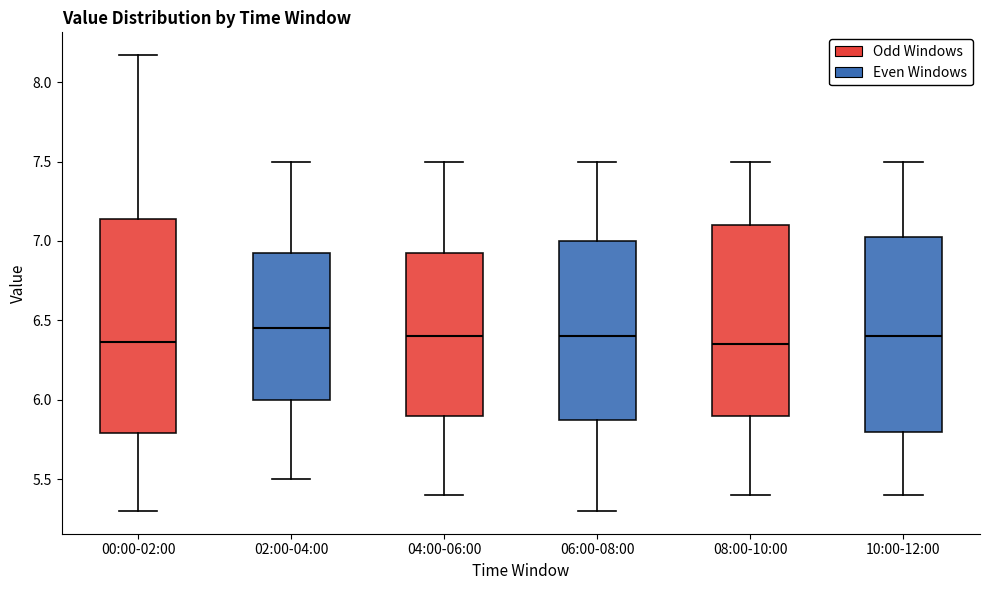

Where does the upper whisker of the box for 08:00-10:00 end on the y-axis? The values are not printed on the chart, so give them approximately, as read against the axis.

7.50